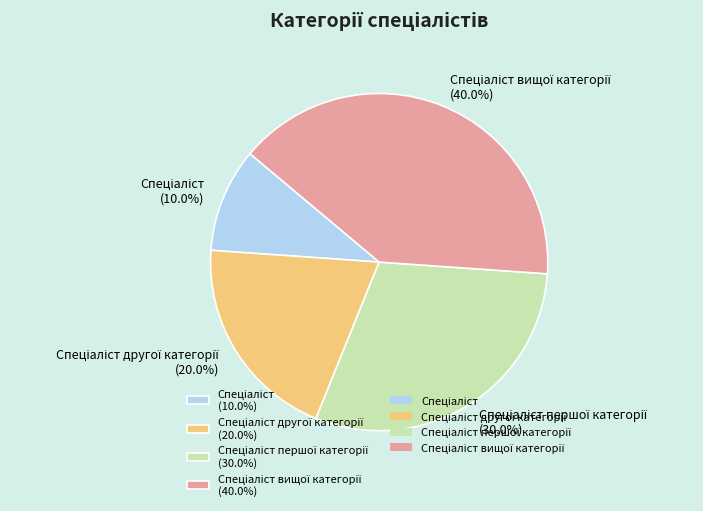

Does any single category account for the majority?

No